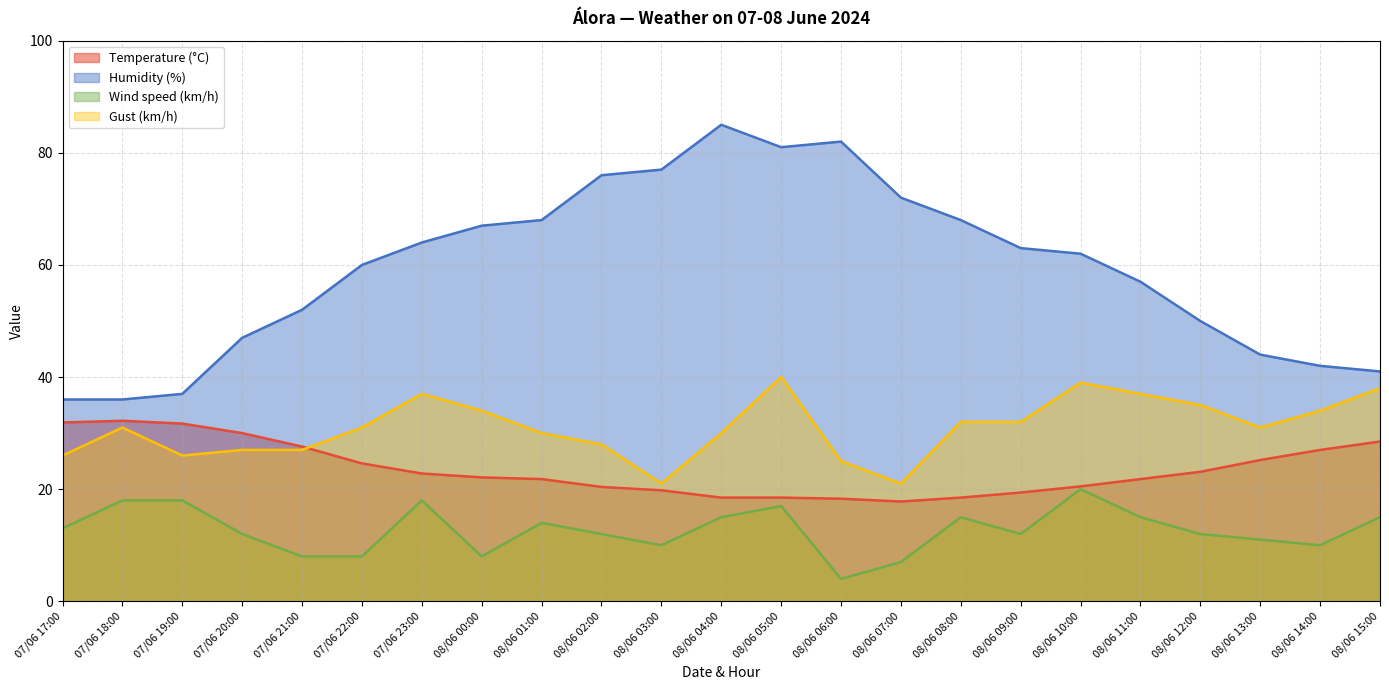

Rank the series by their maximum value, from highest to lowest.

Humidity (%), Gust (km/h), Temperature (°C), Wind speed (km/h)